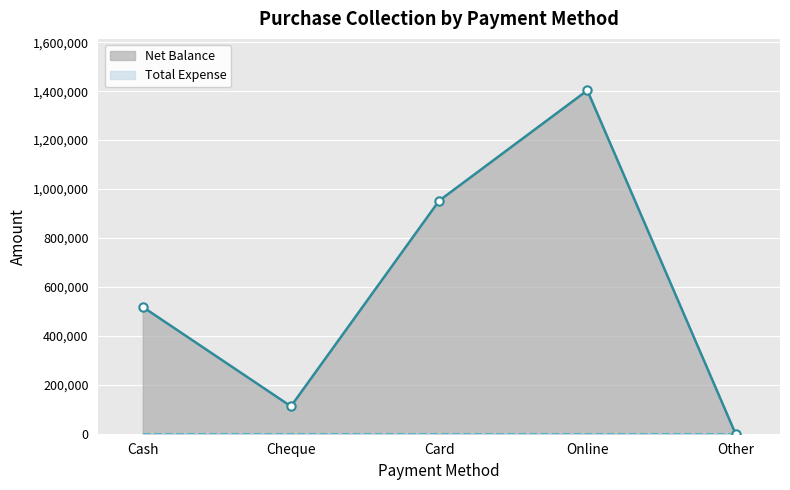

Rank the categories by value from highest to lowest.

Online, Card, Cash, Cheque, Other